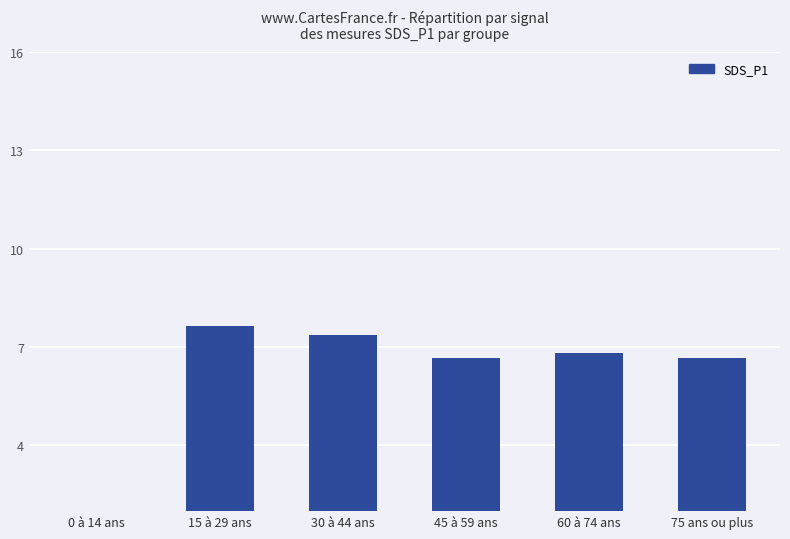

What is the label of the 1st bar from the left?

0 à 14 ans